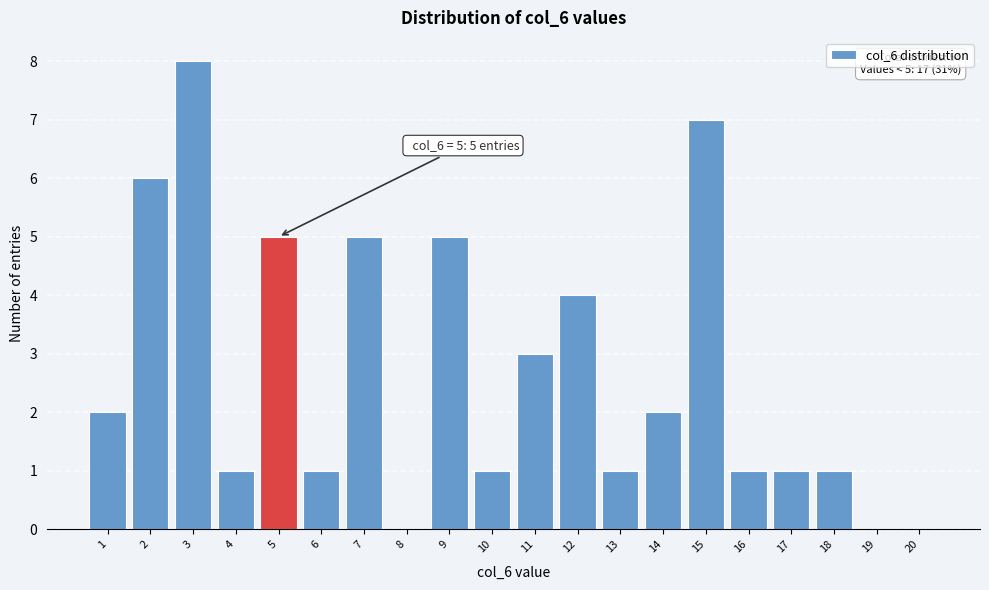

Reading left to right, what are all the values shown in this chart?

1=2	2=6	3=8	4=1	5=5	6=1	7=5	8=0	9=5	10=1	11=3	12=4	13=1	14=2	15=7	16=1	17=1	18=1	19=0	20=0